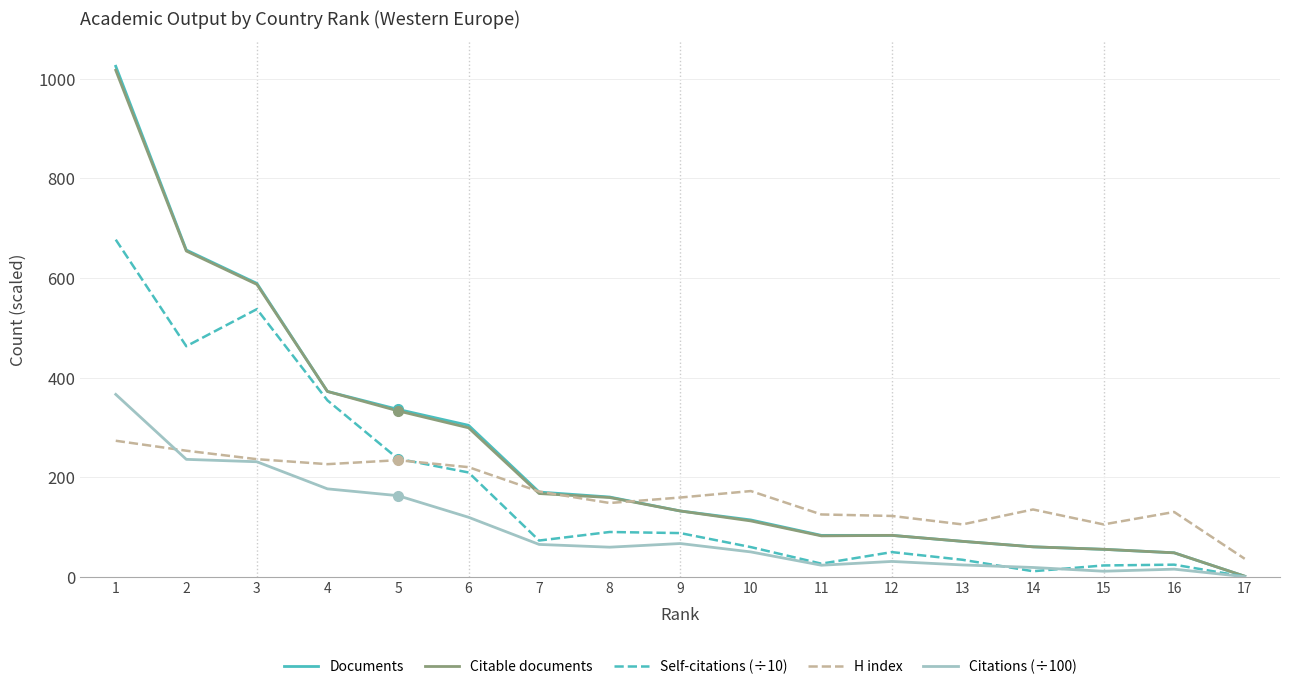

Between 5 and 13, which series saw the biggest shift?

Documents